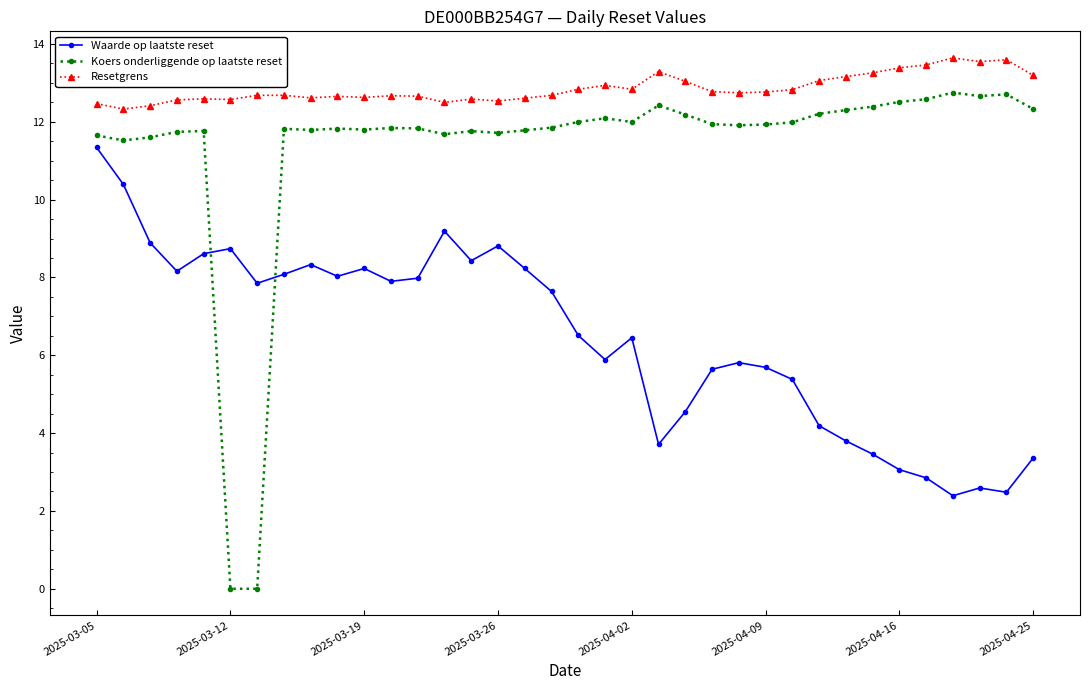

What is the lowest value of the Waarde op laatste reset series?

2.4